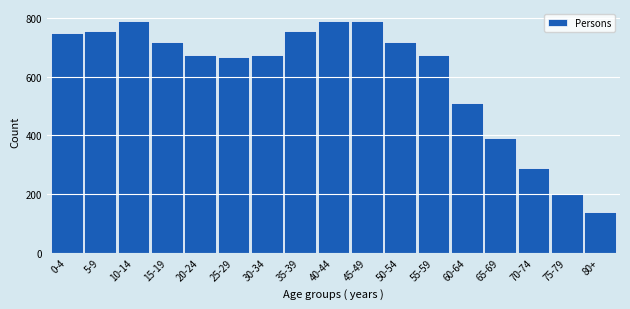

Reading right to left, extract all data points from this chart.

140	200	290	392	512	675	720	792	792	758	675	668	675	720	792	758	749